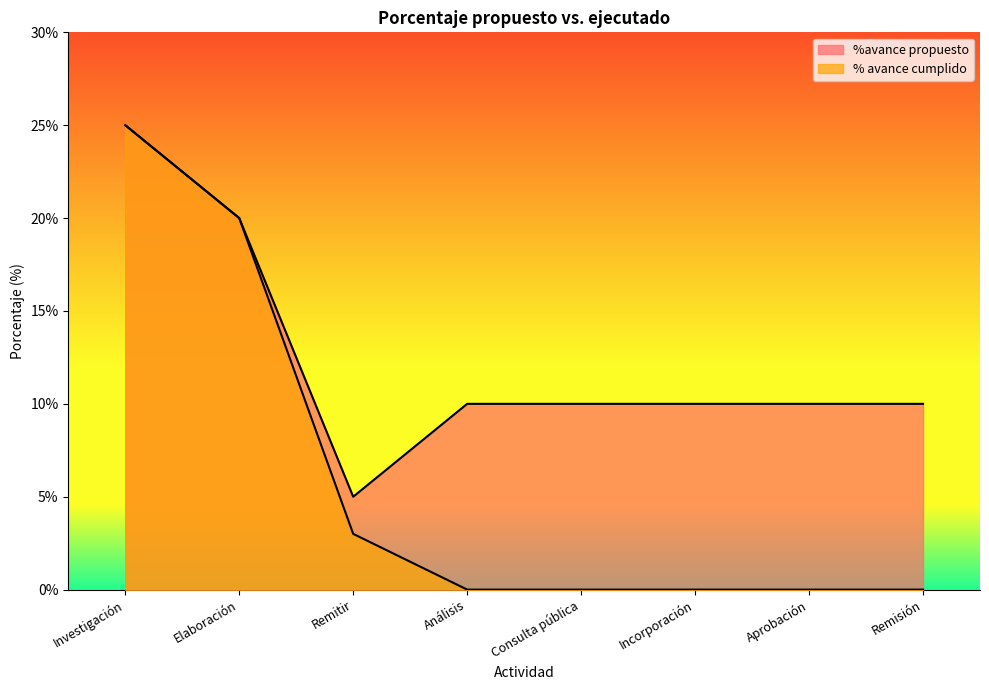

True or false: %avance propuesto and % avance cumplido intersect in this chart.

False